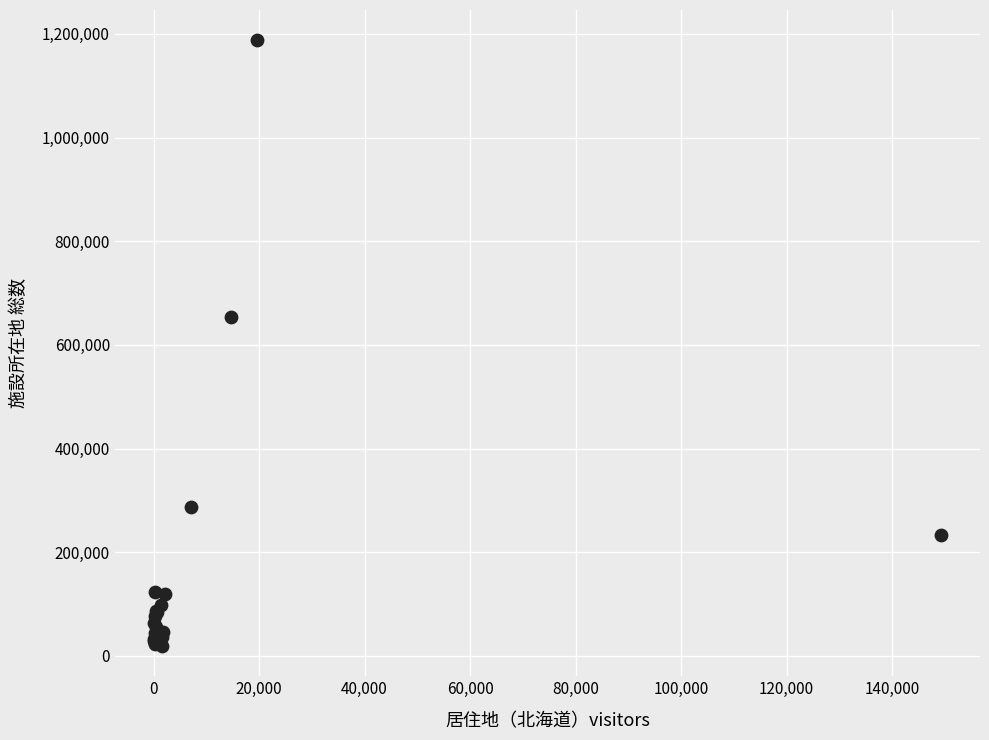

What Y value in the scatter plot is closest to 603483?

653194